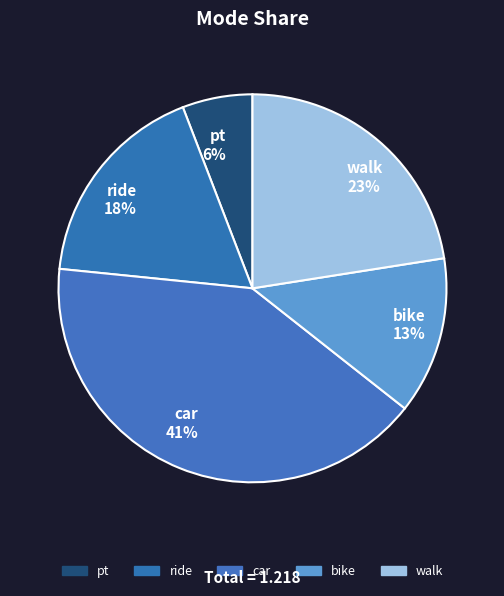

The ride slice represents 18% of the pie. True or false?

True